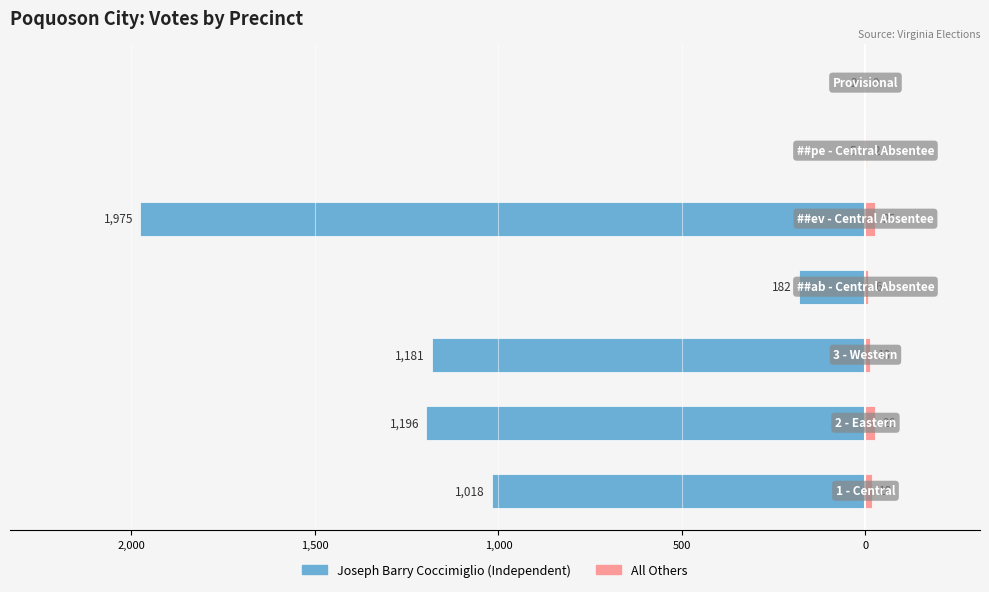

What is the difference between the maximum and minimum values in the Joseph Barry Coccimiglio series?

1973